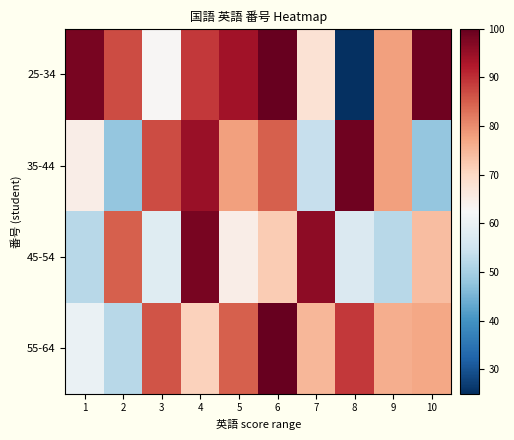

List the series in order of their overall mean, lowest first.

45-54, 35-44, 55-64, 25-34